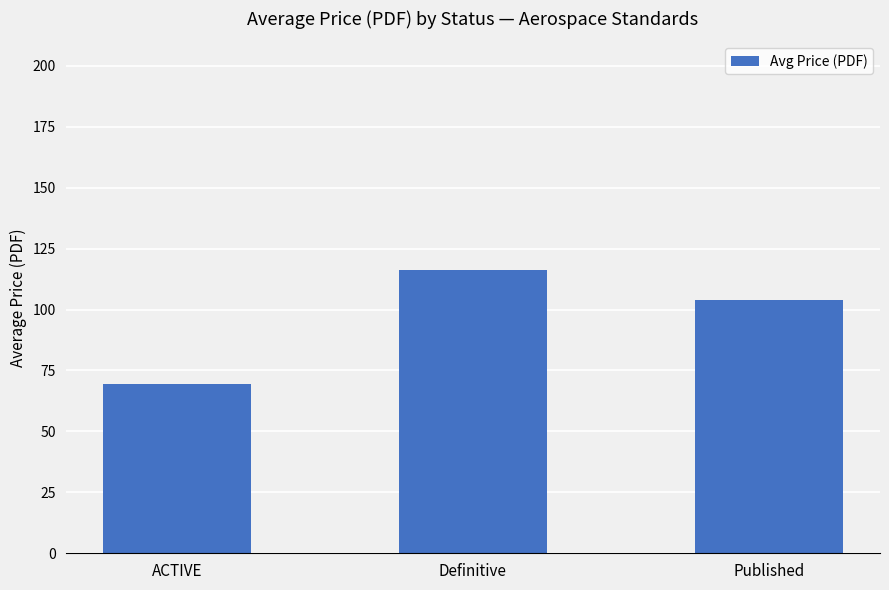

Reading left to right, extract all data points from this chart.

ACTIVE=69.6	Definitive=116.1	Published=104.0